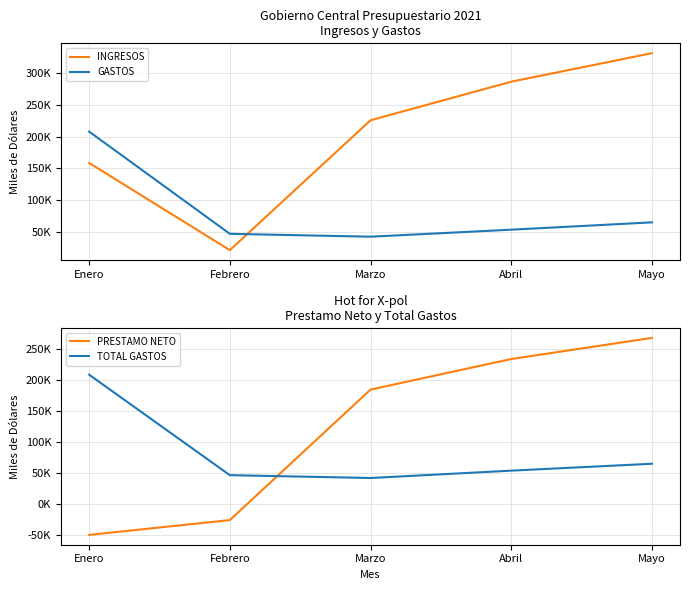

What is the difference between the INGRESOS values at Abril and Mayo?

45077.5